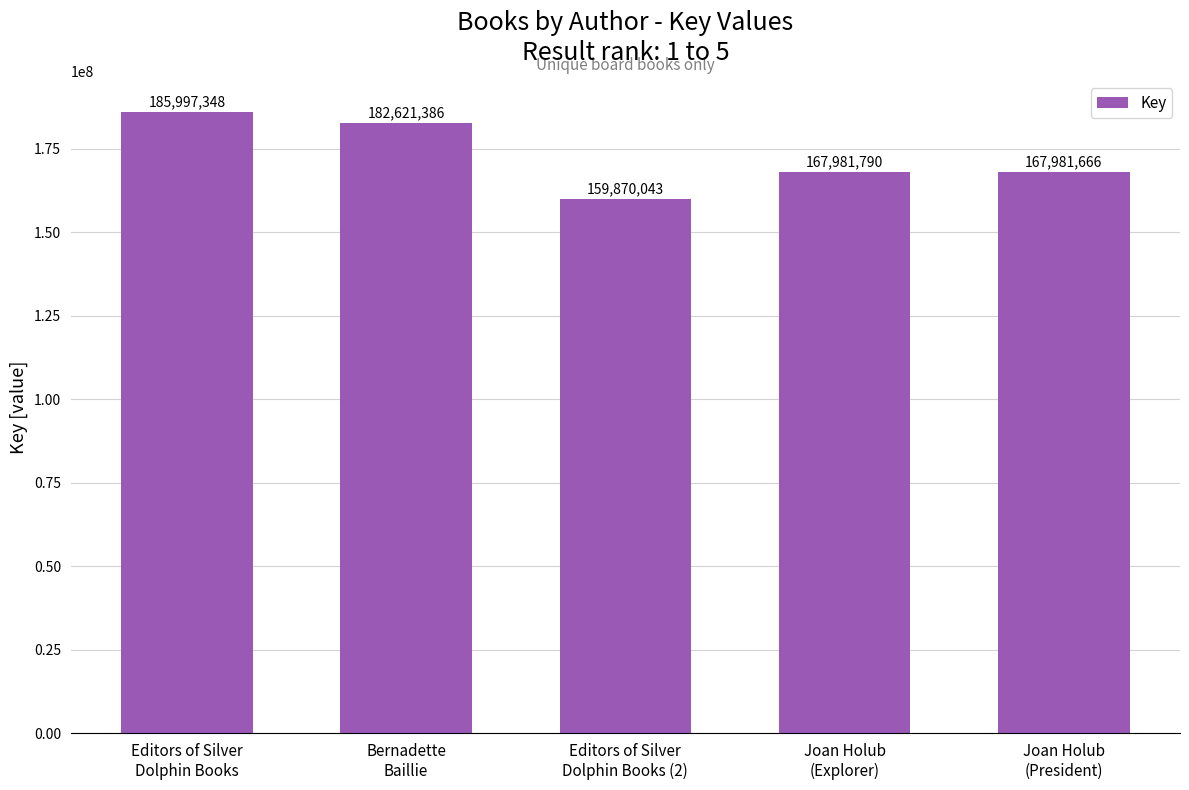

What is the approximate value at Editors of Silver
Dolphin Books, to the nearest 100?

185997300